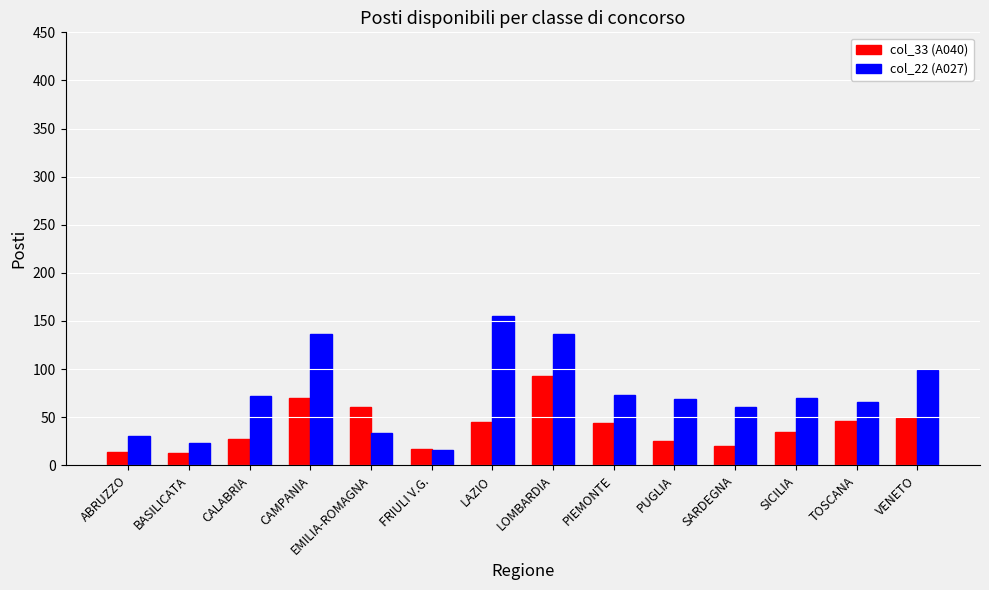

At which label does col_33 (A040) reach its peak?

LOMBARDIA